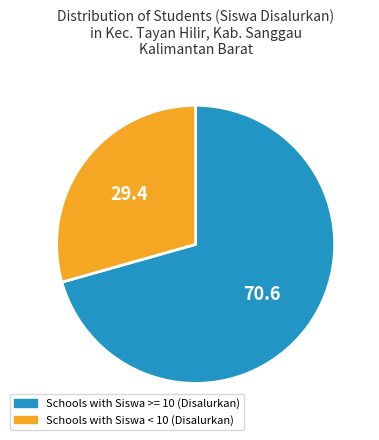

Does any single category account for the majority?

Yes